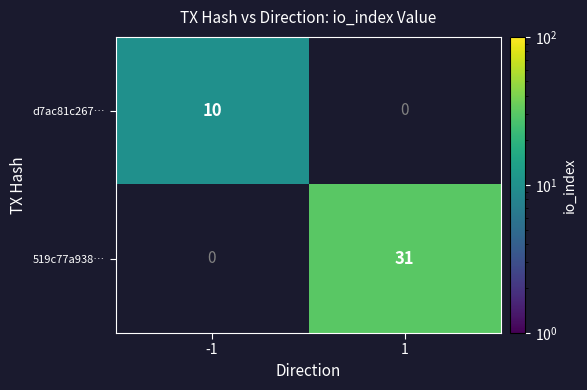

What is the difference between the highest and lowest values at 1?

31